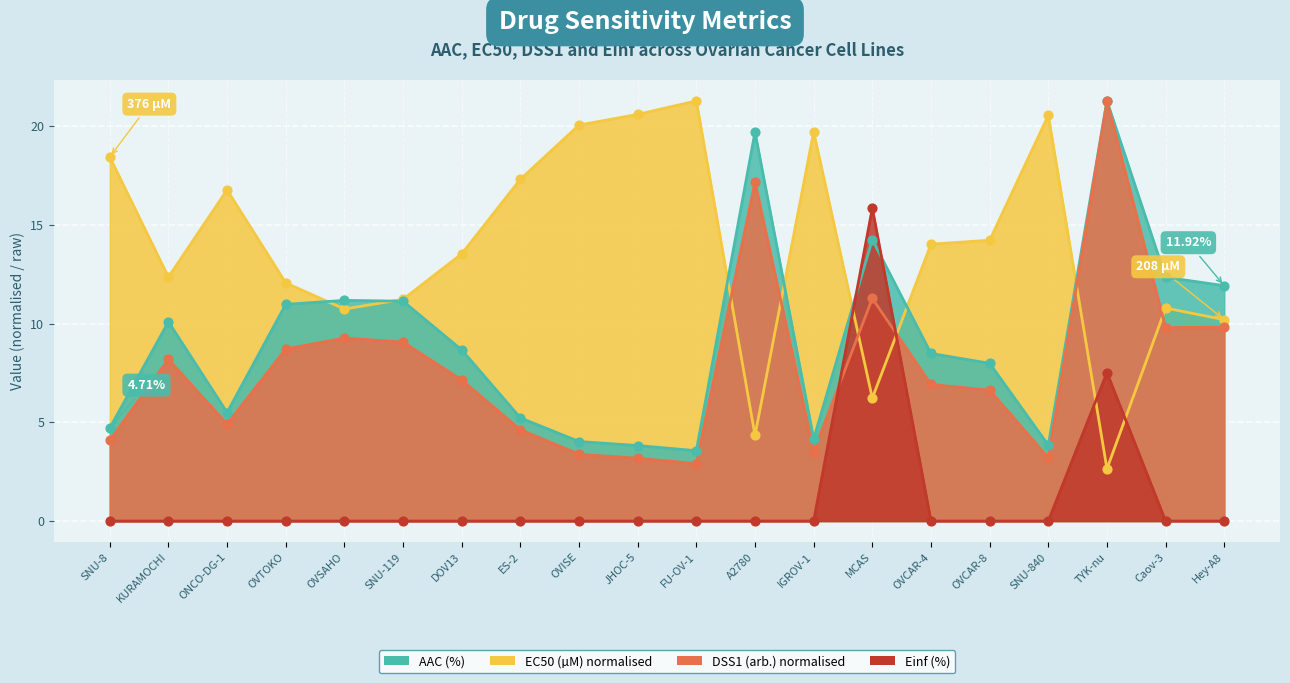

Which series has the largest total across all categories?

EC50 (µM)